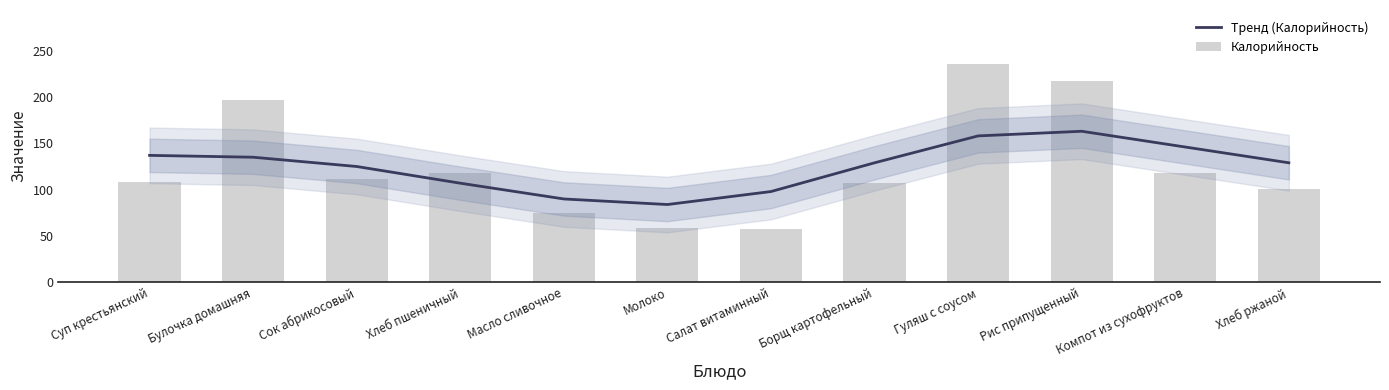

Which series has the largest range (max minus min)?

Калорийность